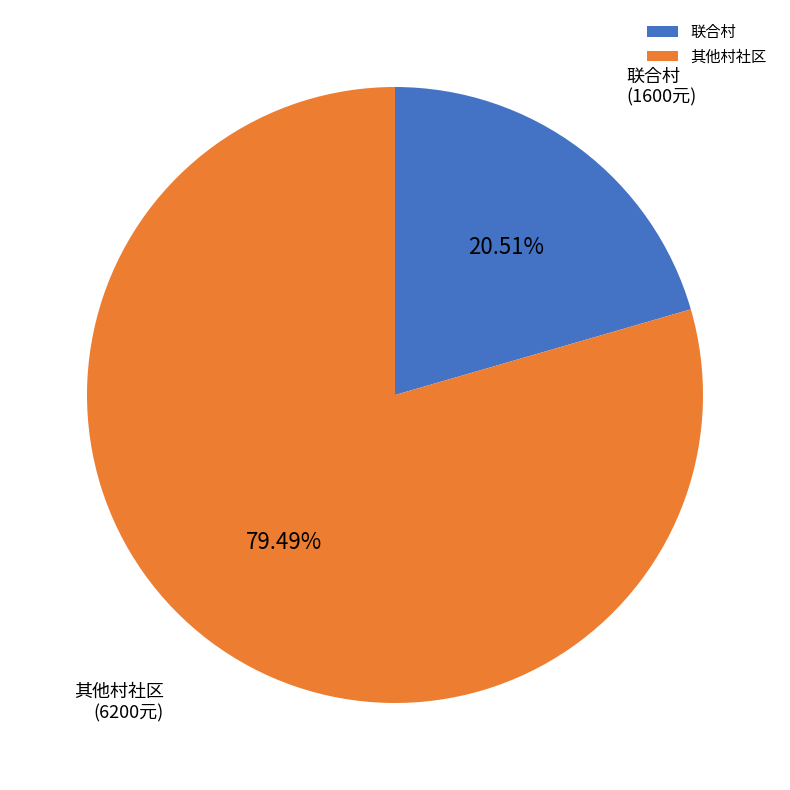

Rank the categories by value from highest to lowest.

其他村社区, 联合村